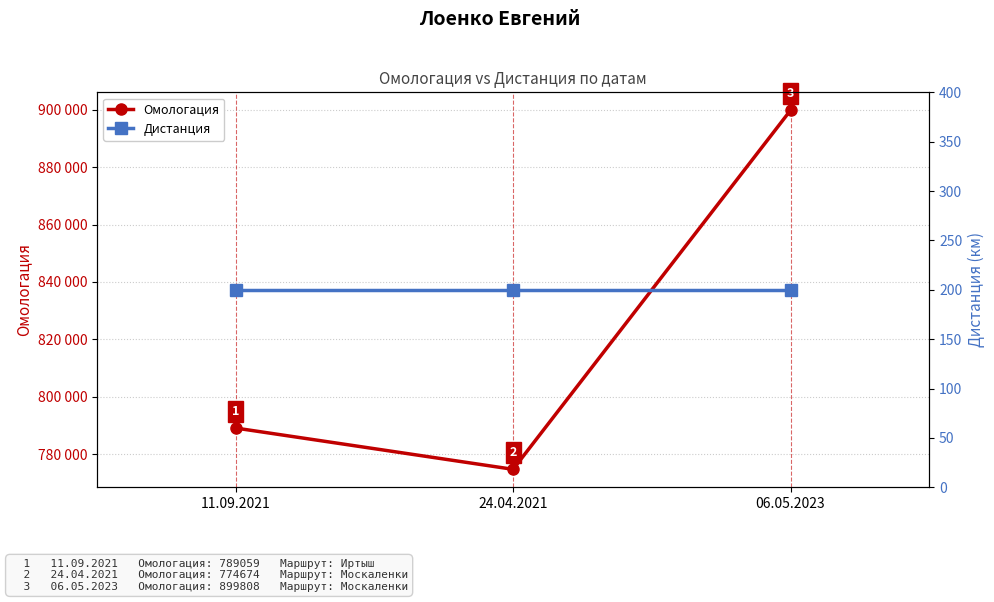

What is the value of the Дистанция point at the 3rd from the left?

200